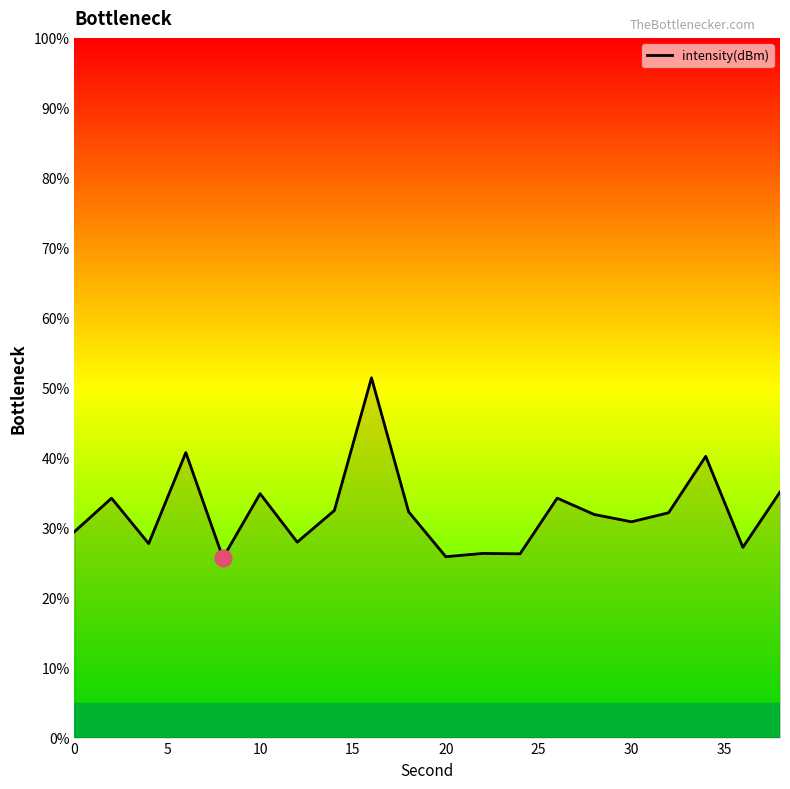

What is the sum of all values?

646.7